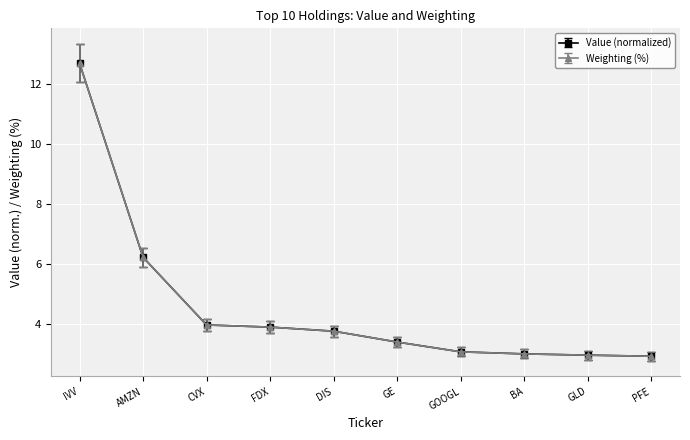

What is the value of the Weighting (%) point at the 10th from the left?

2.9